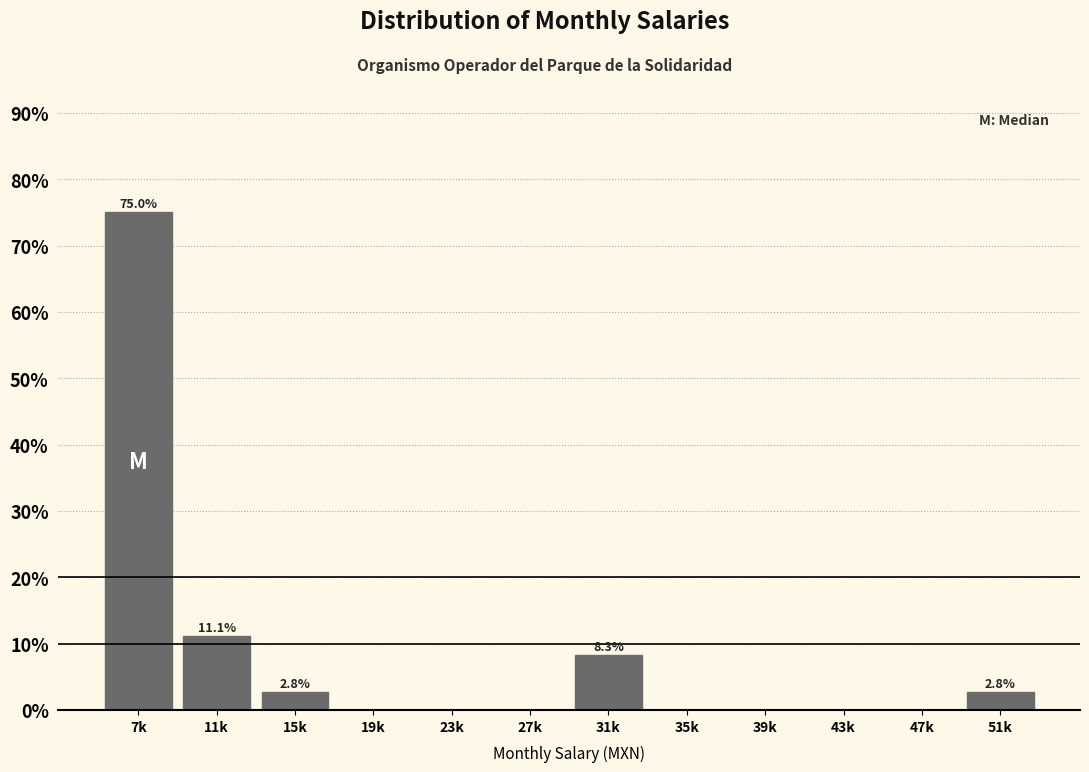

Reading left to right, what are all the values shown in this chart?

7k=75.0	11k=11.1	15k=2.8	19k=0.0	23k=0.0	27k=0.0	31k=8.3	35k=0.0	39k=0.0	43k=0.0	47k=0.0	51k=2.8